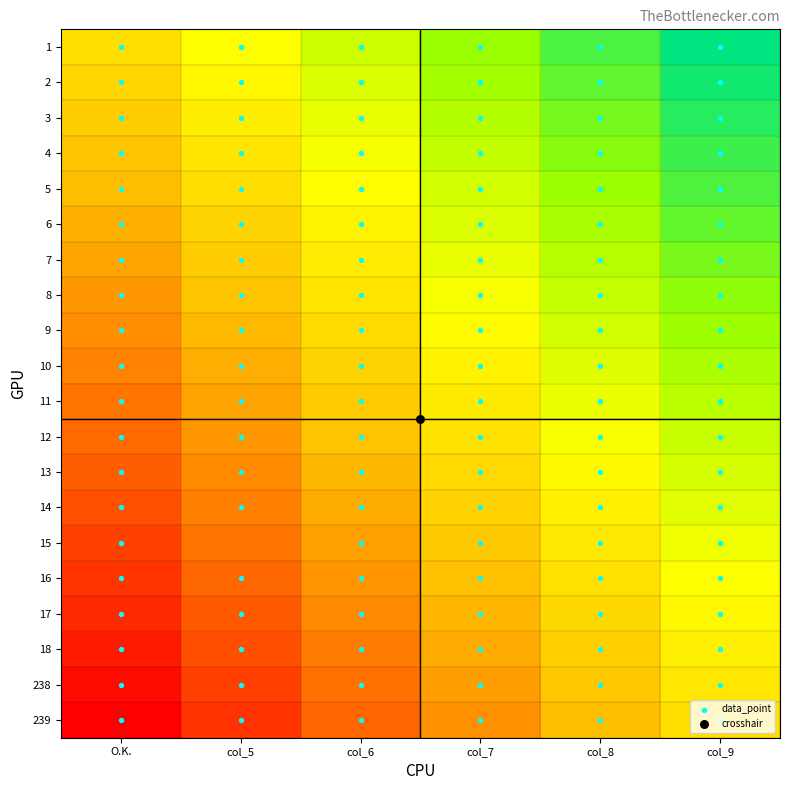

Reading left to right, list all the values displayed in this chart.

1: O.K.=0.0	col_5=0.2	col_6=0.4	col_7=0.6	col_8=0.8	col_9=1.0
2: O.K.=-0.1	col_5=0.1	col_6=0.3	col_7=0.5	col_8=0.7	col_9=0.9
3: O.K.=-0.1	col_5=0.1	col_6=0.3	col_7=0.5	col_8=0.7	col_9=0.9
4: O.K.=-0.2	col_5=0.0	col_6=0.2	col_7=0.4	col_8=0.6	col_9=0.8
5: O.K.=-0.2	col_5=-0.0	col_6=0.2	col_7=0.4	col_8=0.6	col_9=0.8
6: O.K.=-0.3	col_5=-0.1	col_6=0.1	col_7=0.3	col_8=0.5	col_9=0.7
7: O.K.=-0.3	col_5=-0.1	col_6=0.1	col_7=0.3	col_8=0.5	col_9=0.7
8: O.K.=-0.4	col_5=-0.2	col_6=0.0	col_7=0.2	col_8=0.4	col_9=0.6
9: O.K.=-0.4	col_5=-0.2	col_6=-0.0	col_7=0.2	col_8=0.4	col_9=0.6
10: O.K.=-0.5	col_5=-0.3	col_6=-0.1	col_7=0.1	col_8=0.3	col_9=0.5
11: O.K.=-0.5	col_5=-0.3	col_6=-0.1	col_7=0.1	col_8=0.3	col_9=0.5
12: O.K.=-0.6	col_5=-0.4	col_6=-0.2	col_7=0.0	col_8=0.2	col_9=0.4
13: O.K.=-0.6	col_5=-0.4	col_6=-0.2	col_7=-0.0	col_8=0.2	col_9=0.4
14: O.K.=-0.7	col_5=-0.5	col_6=-0.3	col_7=-0.1	col_8=0.1	col_9=0.3
15: O.K.=-0.7	col_5=-0.5	col_6=-0.3	col_7=-0.1	col_8=0.1	col_9=0.3
16: O.K.=-0.8	col_5=-0.6	col_6=-0.4	col_7=-0.2	col_8=0.0	col_9=0.2
17: O.K.=-0.8	col_5=-0.6	col_6=-0.4	col_7=-0.2	col_8=-0.0	col_9=0.2
18: O.K.=-0.9	col_5=-0.7	col_6=-0.5	col_7=-0.3	col_8=-0.1	col_9=0.1
238: O.K.=-0.9	col_5=-0.7	col_6=-0.5	col_7=-0.3	col_8=-0.1	col_9=0.1
239: O.K.=-1.0	col_5=-0.8	col_6=-0.6	col_7=-0.4	col_8=-0.2	col_9=0.0